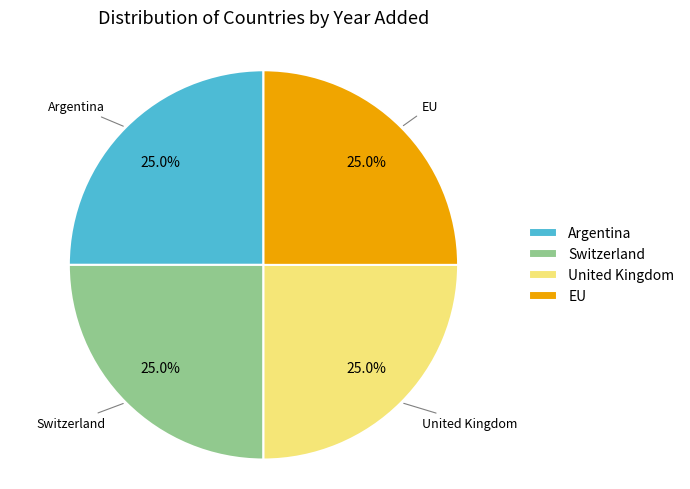

What is the ratio of the value at EU to the value at United Kingdom?

1.0